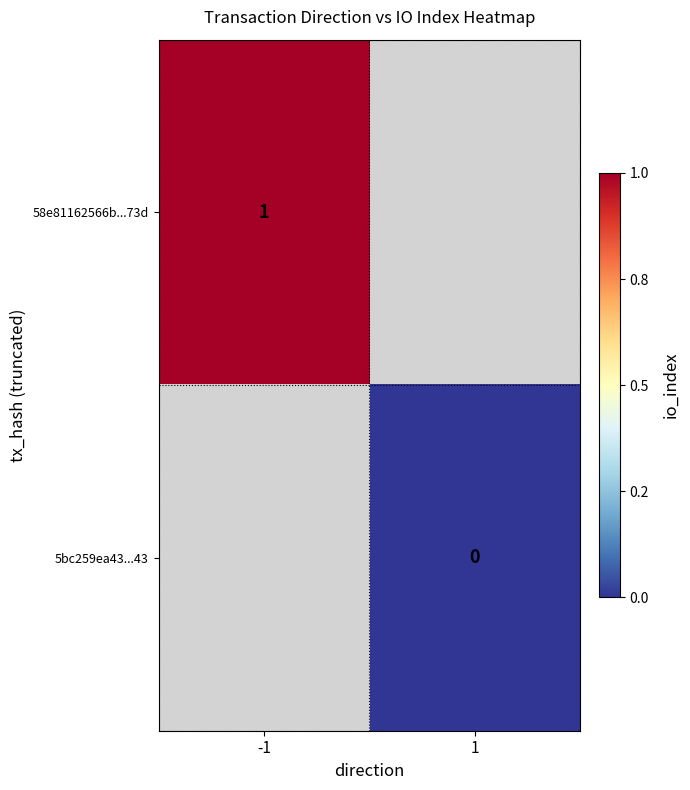

Is the value of 58e81162566b...73d at -1 greater than the value of 5bc259ea43...43 at 1?

Yes